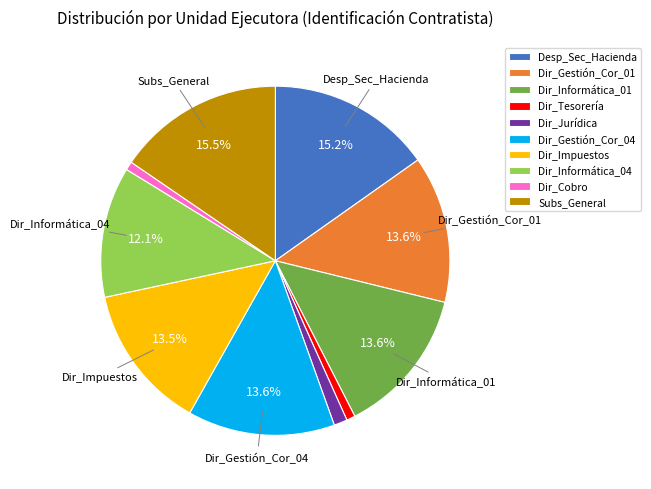

To the nearest percent, what is the combined percentage of Subs_General and Dir_Cobro?

16%